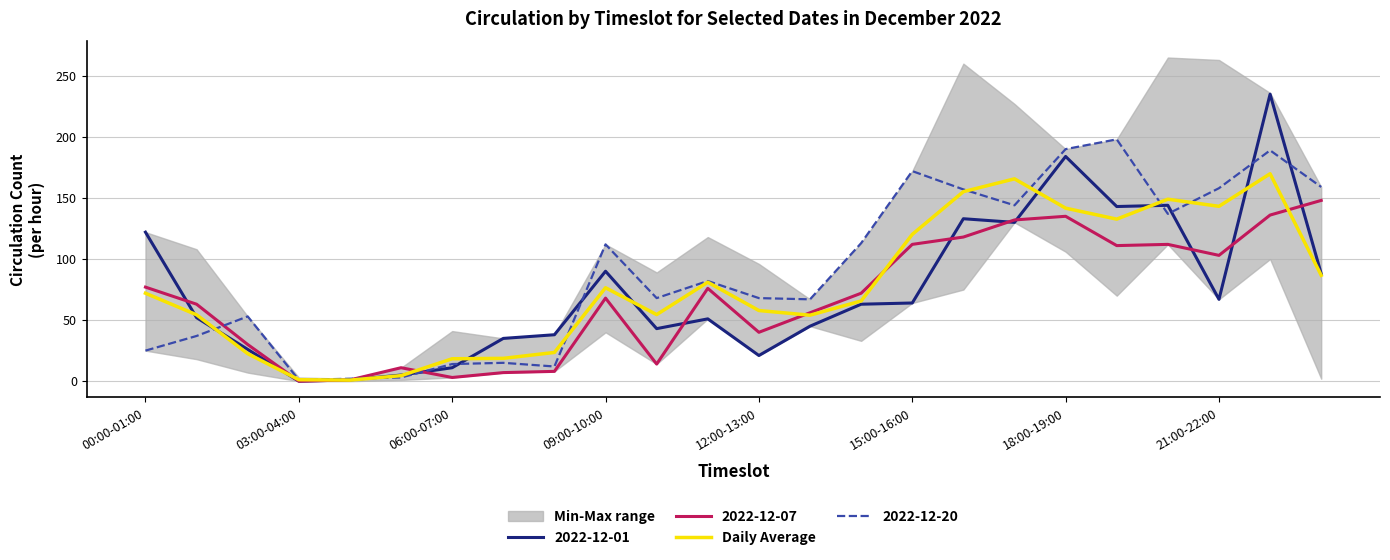

True or false: Daily Average has a value of 204.7 at 15:00-16:00.

False